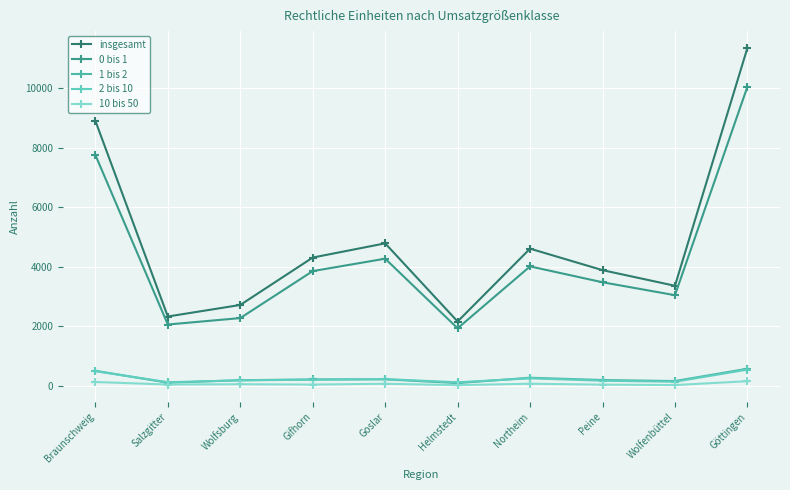

What position from the right is Northeim?

4